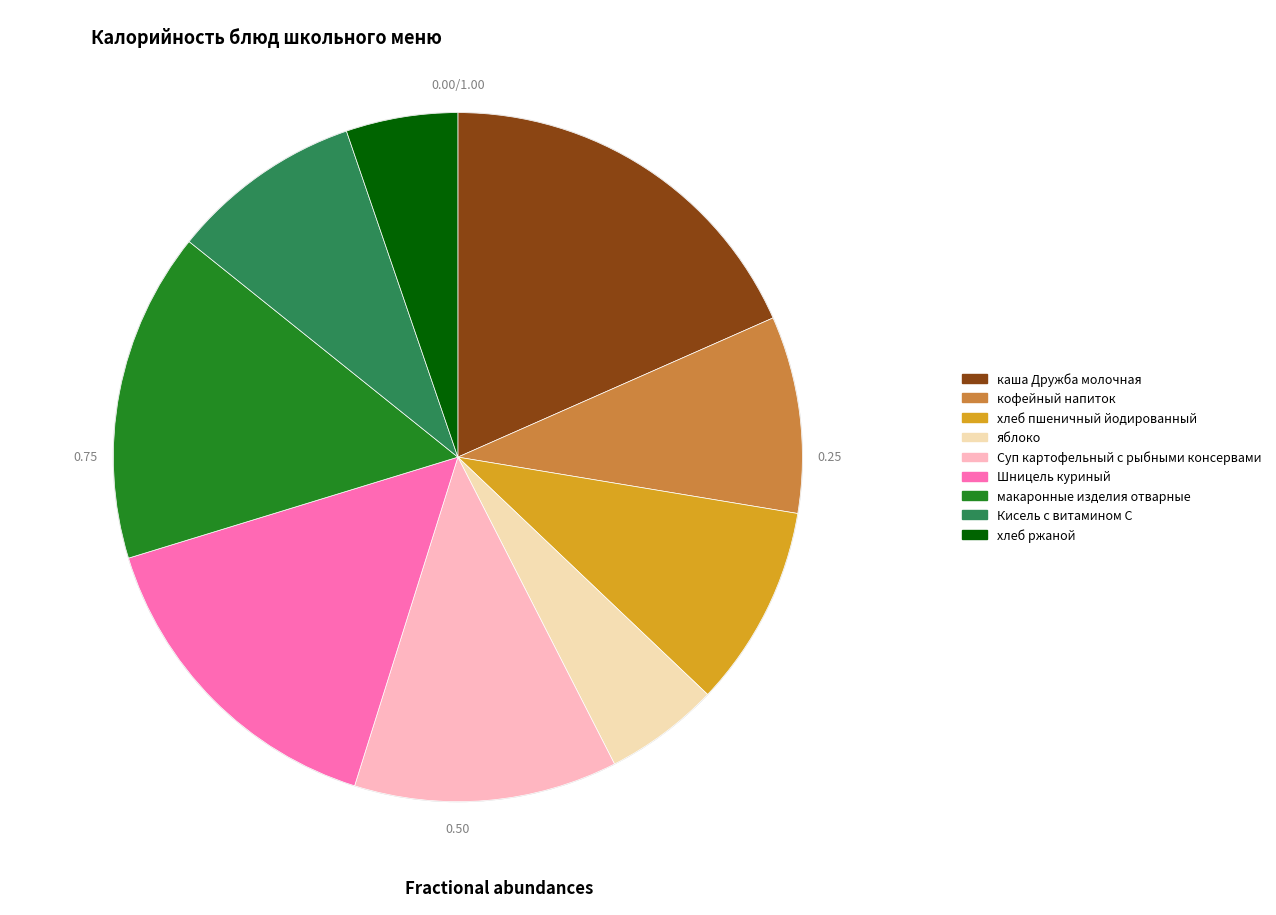

Is it true that хлеб пшеничный йодированный is 19% of the pie?

False